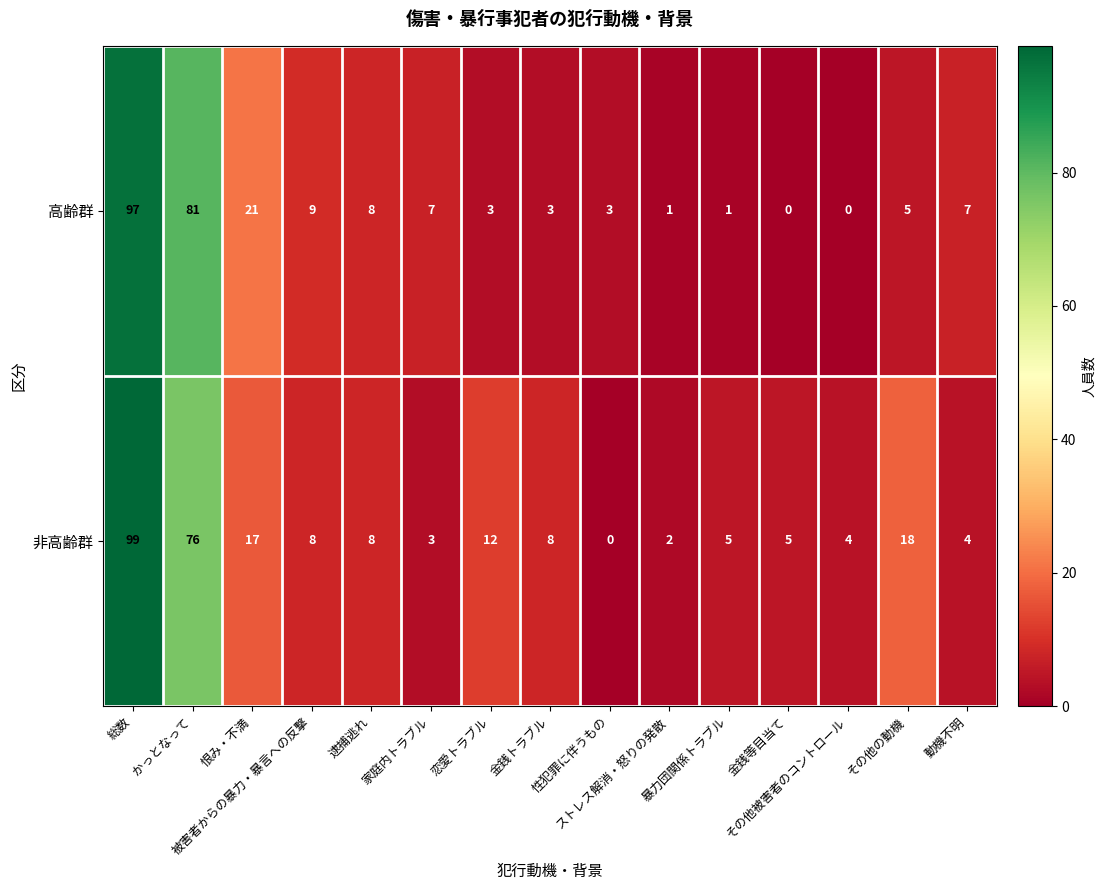

What is the difference between the maximum and second lowest values in the 高齢群 series?

97